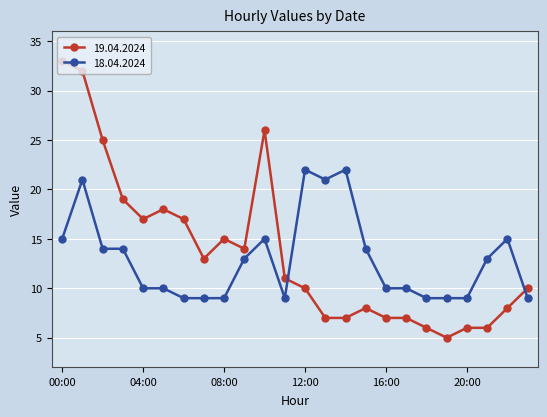

Which series has the largest range (max minus min)?

19.04.2024